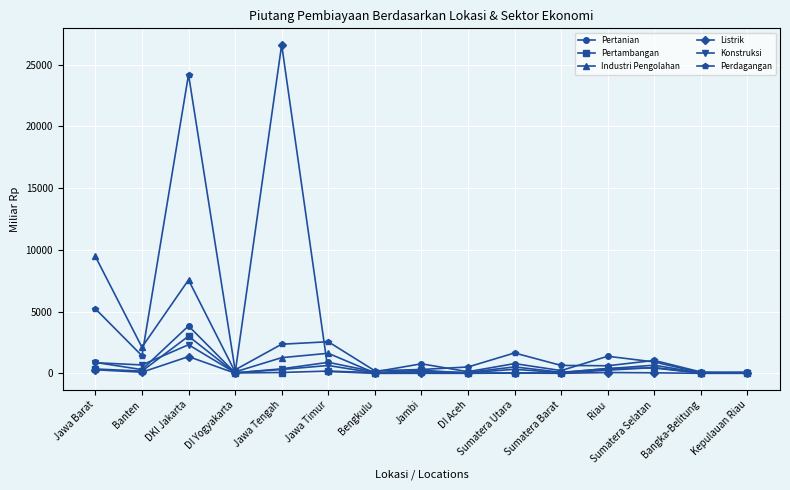

What are all the series names shown in the legend?

Pertanian, Pertambangan, Industri Pengolahan, Listrik, Konstruksi, Perdagangan